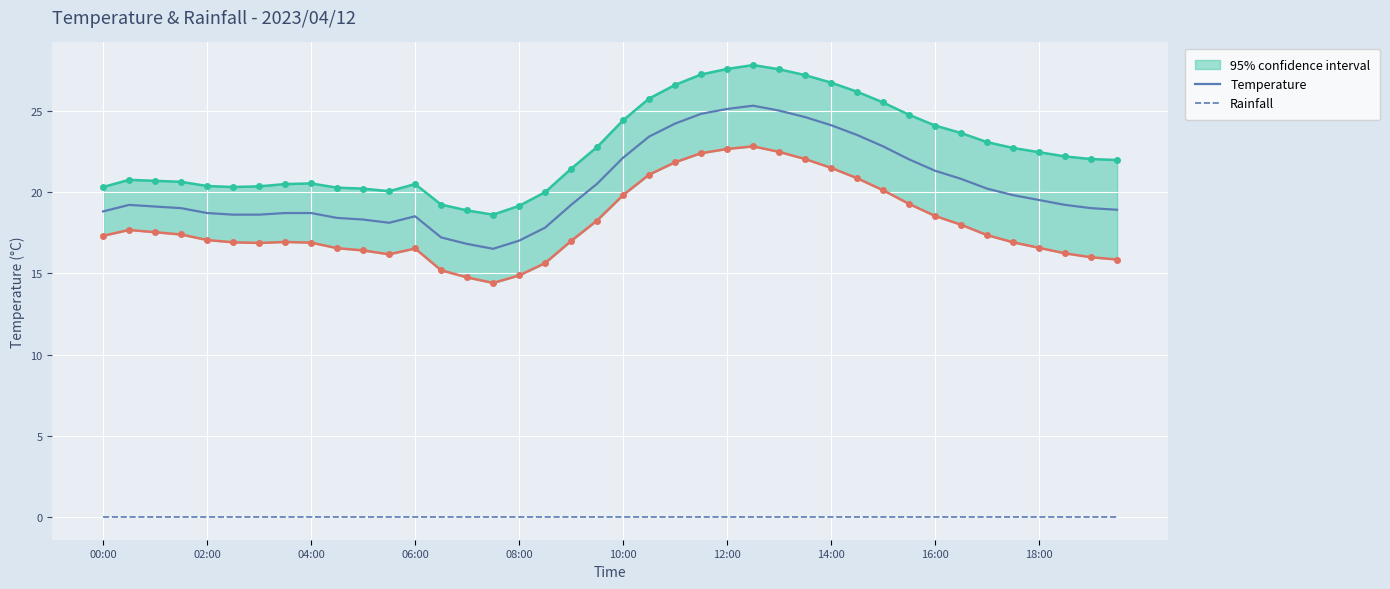

Is it true that Temperature equals 20.8 at 33?

True